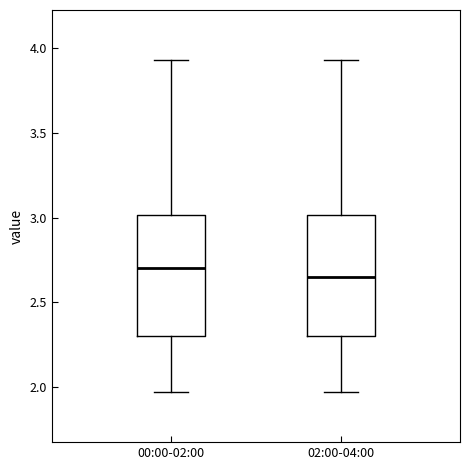

Reading left to right, read every box against the y-axis: the position of its median line, the range the box covers, and the ends of its whiskers. The values are not printed on the chart, so give them approximately, as read against the axis.

00:00-02:00: median 2.70, box 2.30 to 3.00, whiskers 1.95 to 3.95
02:00-04:00: median 2.65, box 2.30 to 3.00, whiskers 1.95 to 3.95